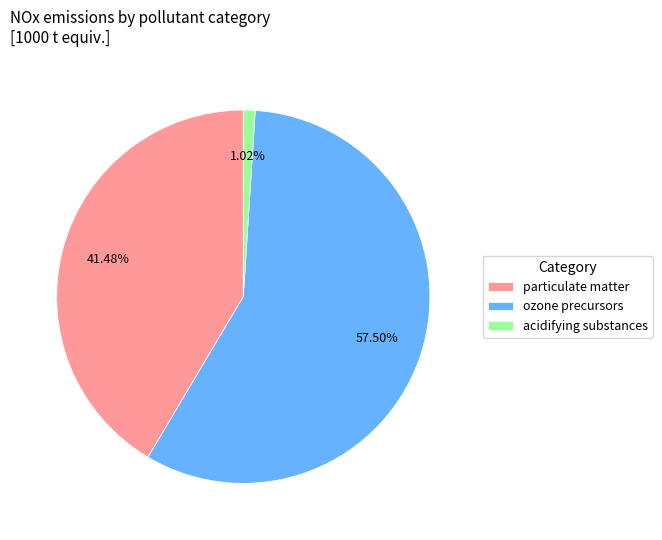

Is ozone precursors the majority of the pie?

Yes